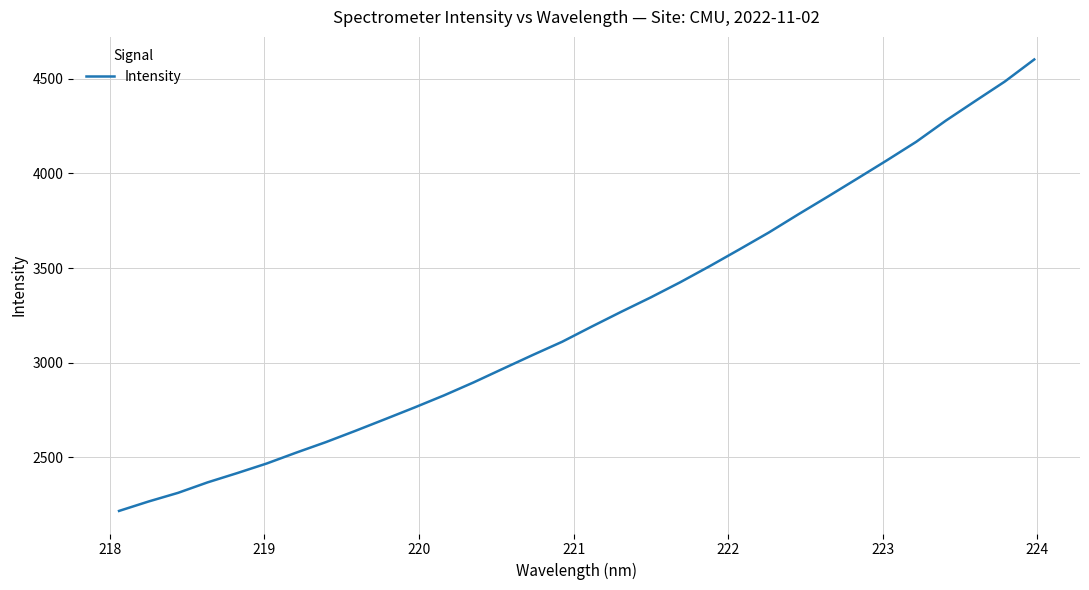

What is the difference between the second highest and second lowest values?

2217.4